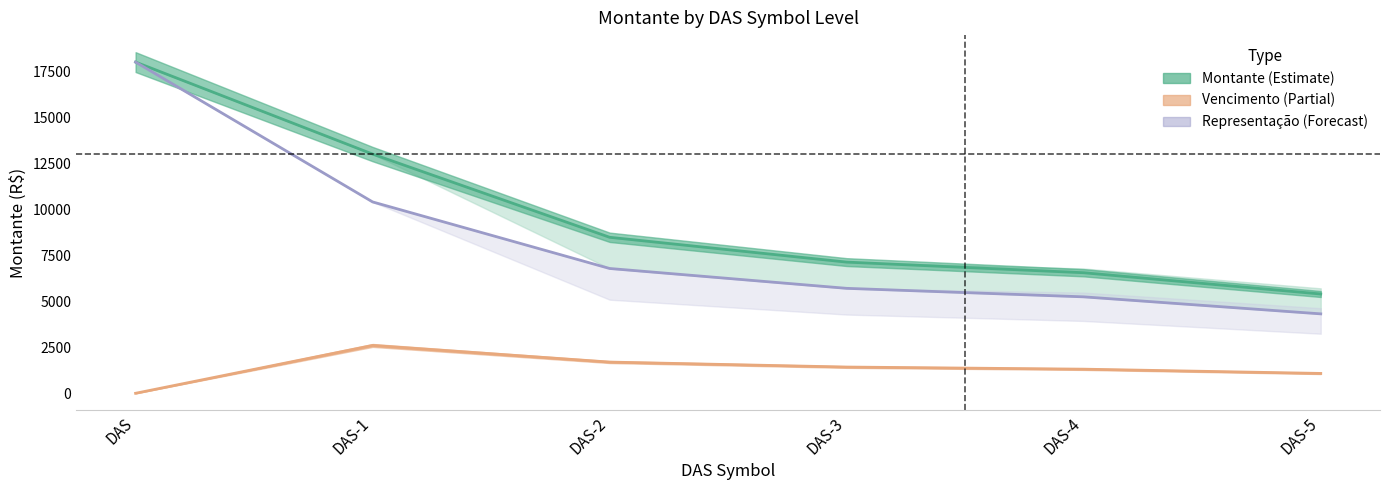

At which label does Vencimento (Partial) first exceed 1425?

DAS-1